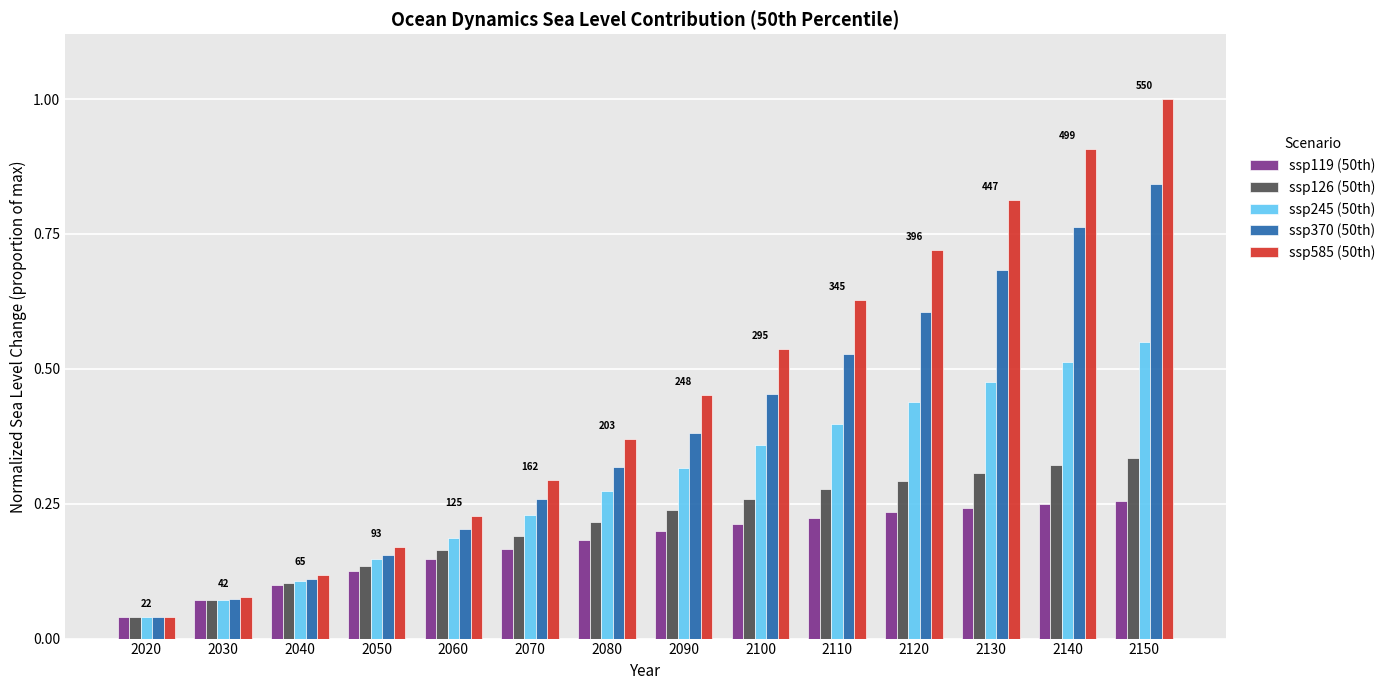

What is the highest value of the ssp585 (50th) series?

1.0